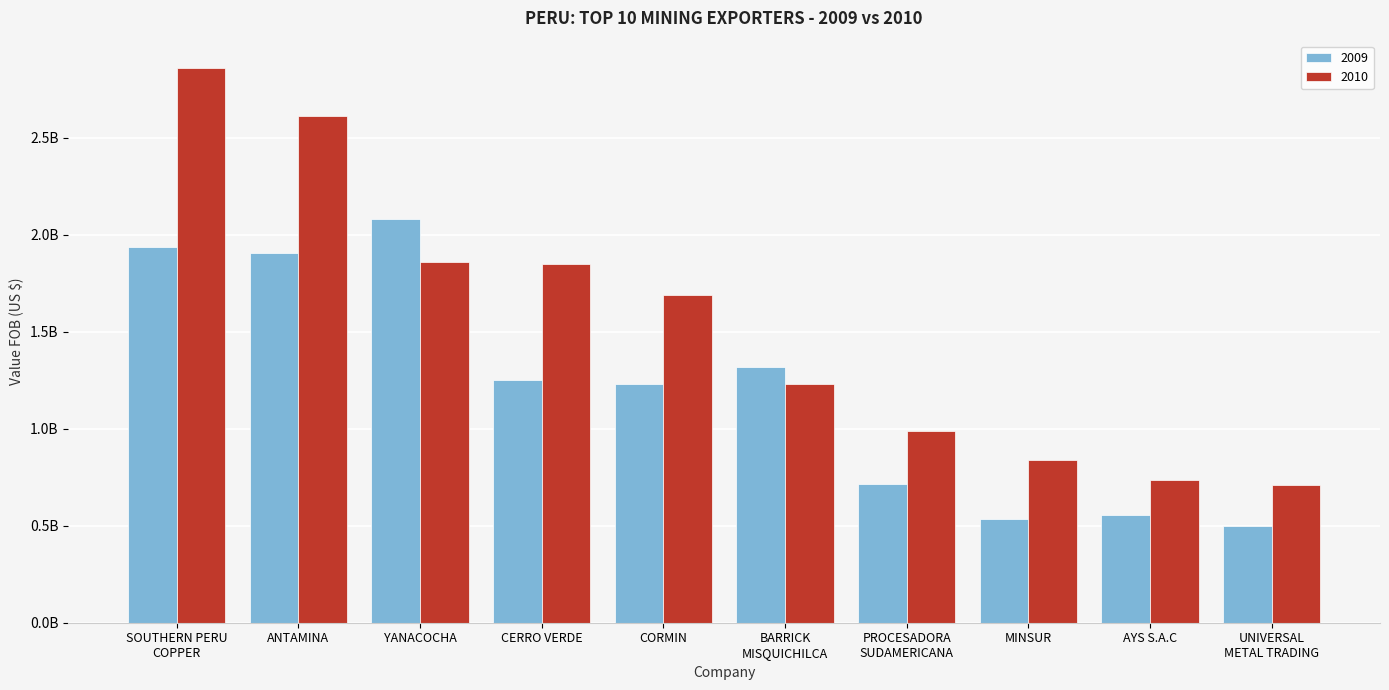

Does the chart contain any negative values?

No